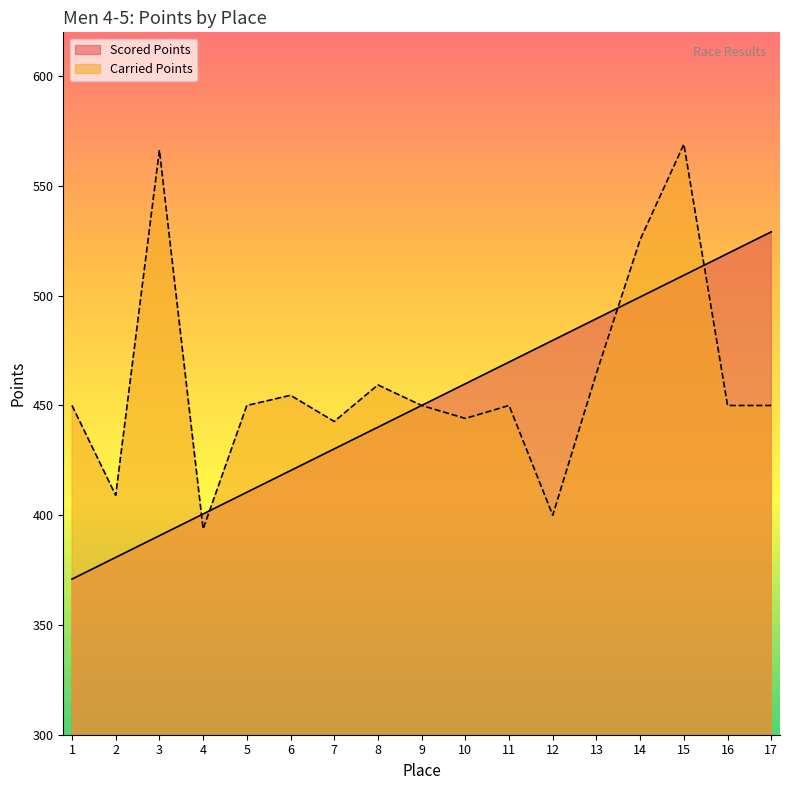

What is the minimum value shown in the chart?

370.9